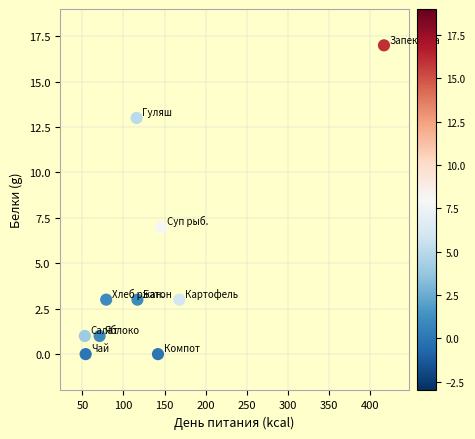

What Y value in the scatter plot is closest to 8?

7